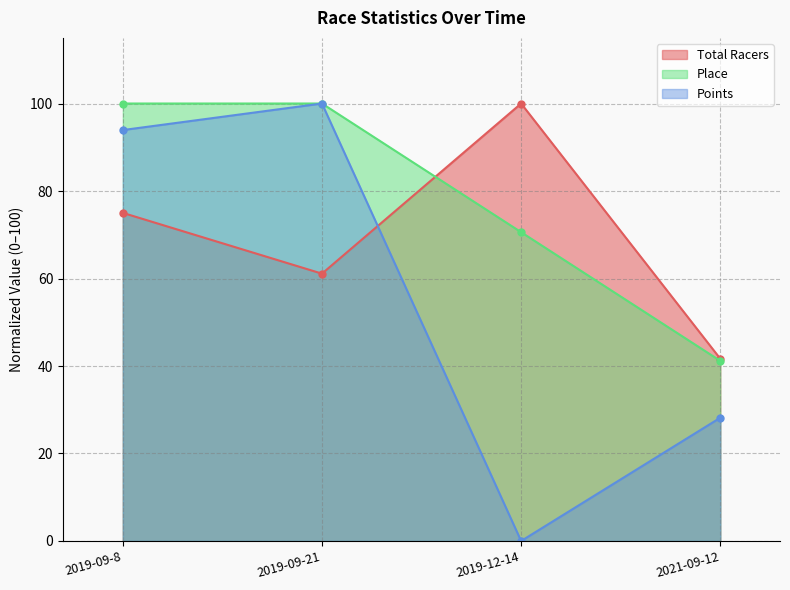

How many values in the Place series are below 100?

2